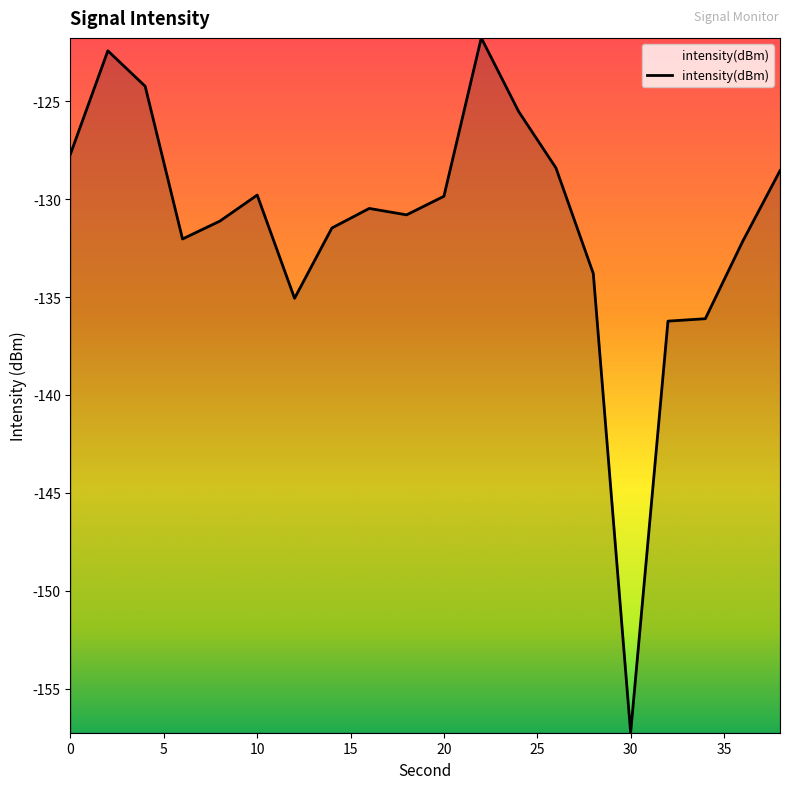

What is the greatest value displayed?

-121.8